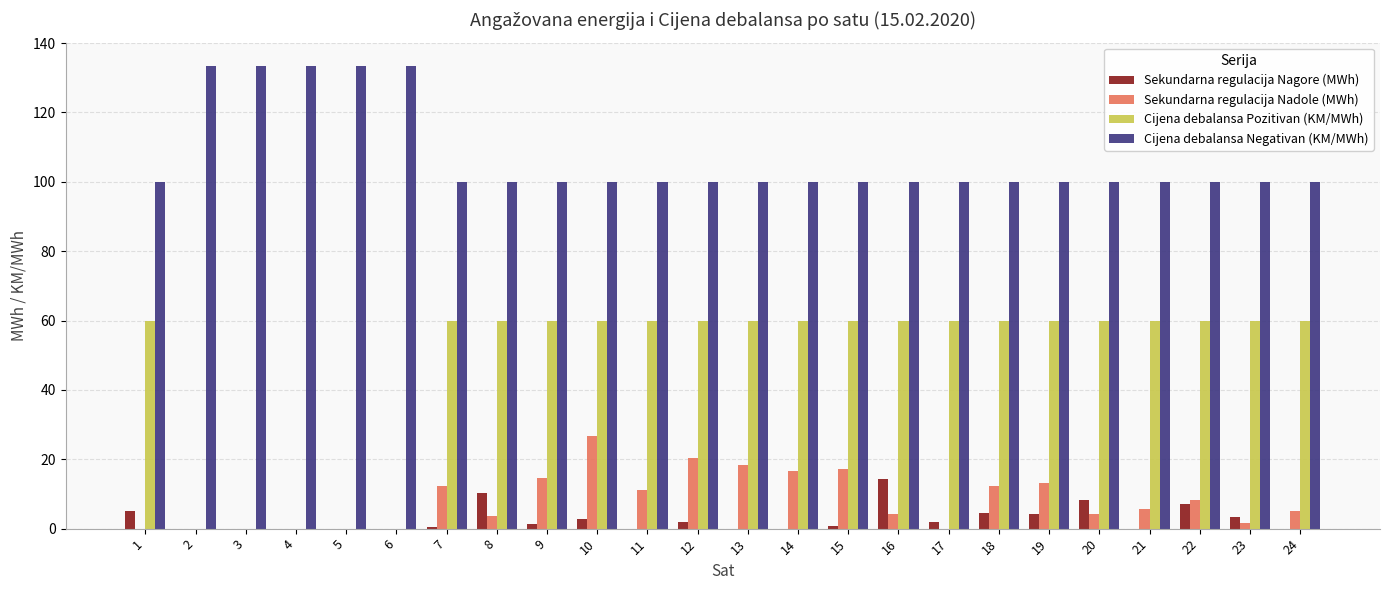

What is the sum of all Sekundarna regulacija Nagore (MWh) values?

66.1